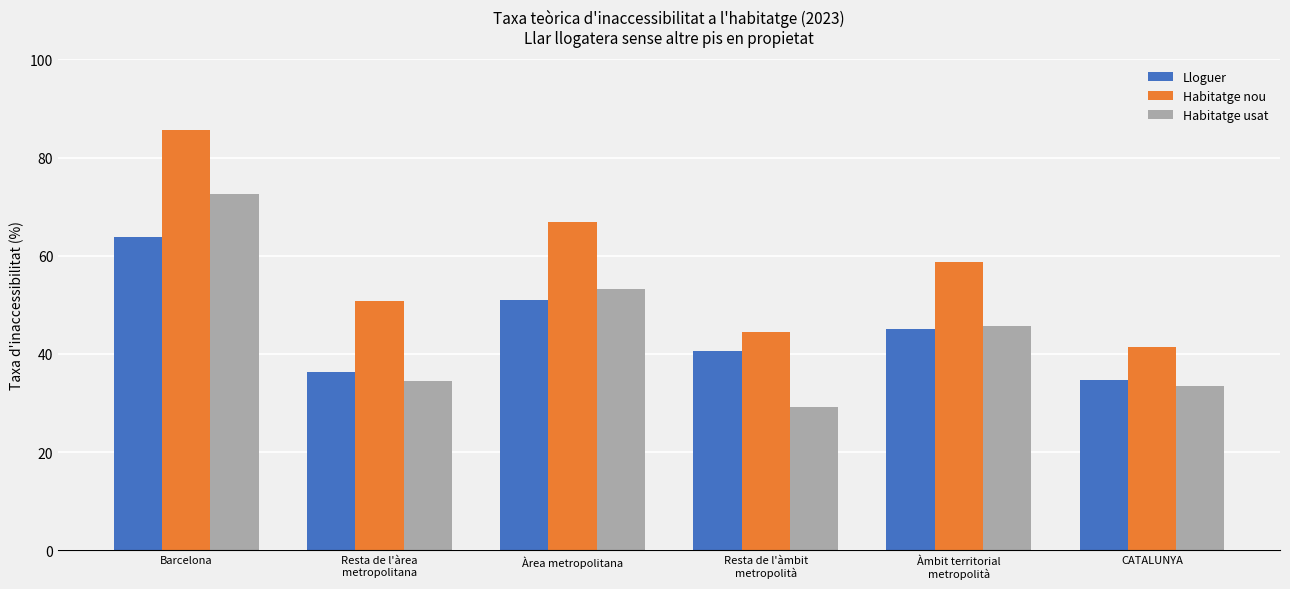

How many bars are there in each group?

3